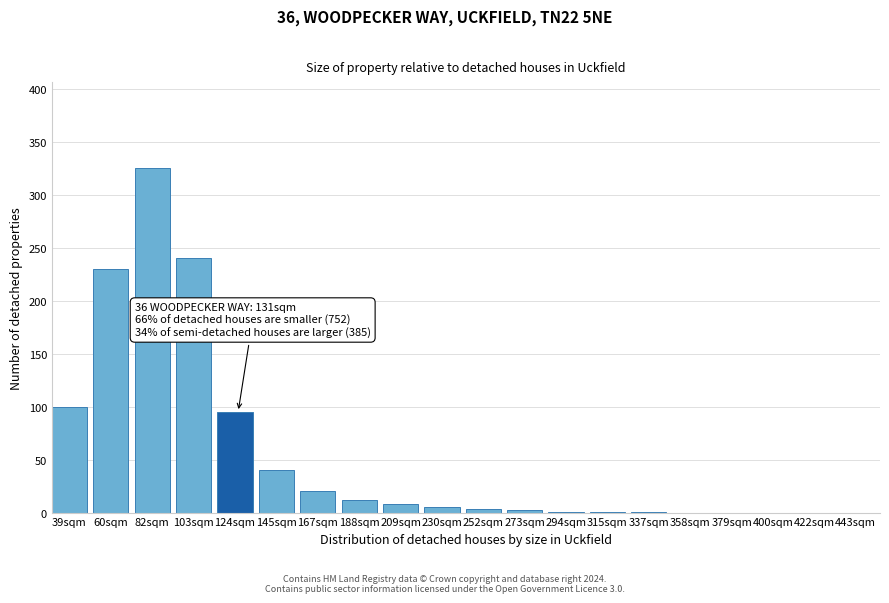

Which has a higher value, 188sqm or 145sqm?

145sqm